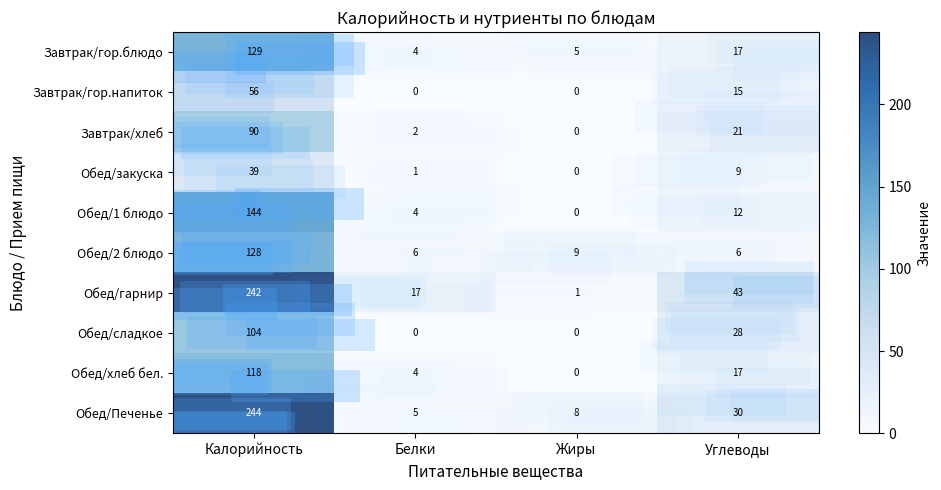

What is the total value across all series at Жиры?

23